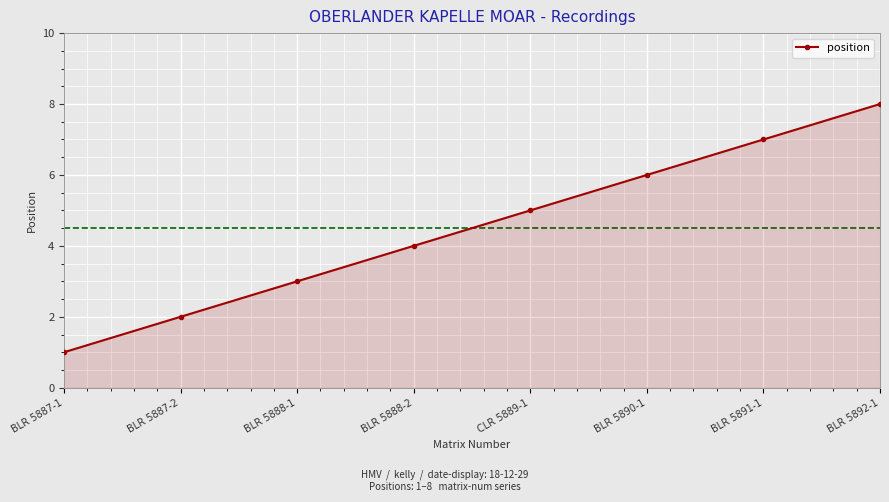

The value at BLR 5888-2 is 4. True or false?

True